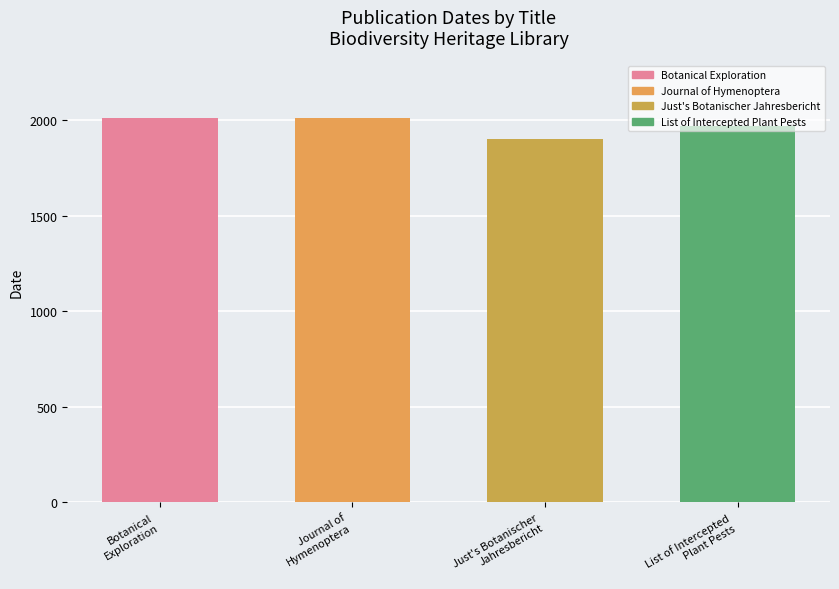

Between List of Intercepted
Plant Pests and Just's Botanischer
Jahresbericht, which is larger?

List of Intercepted
Plant Pests